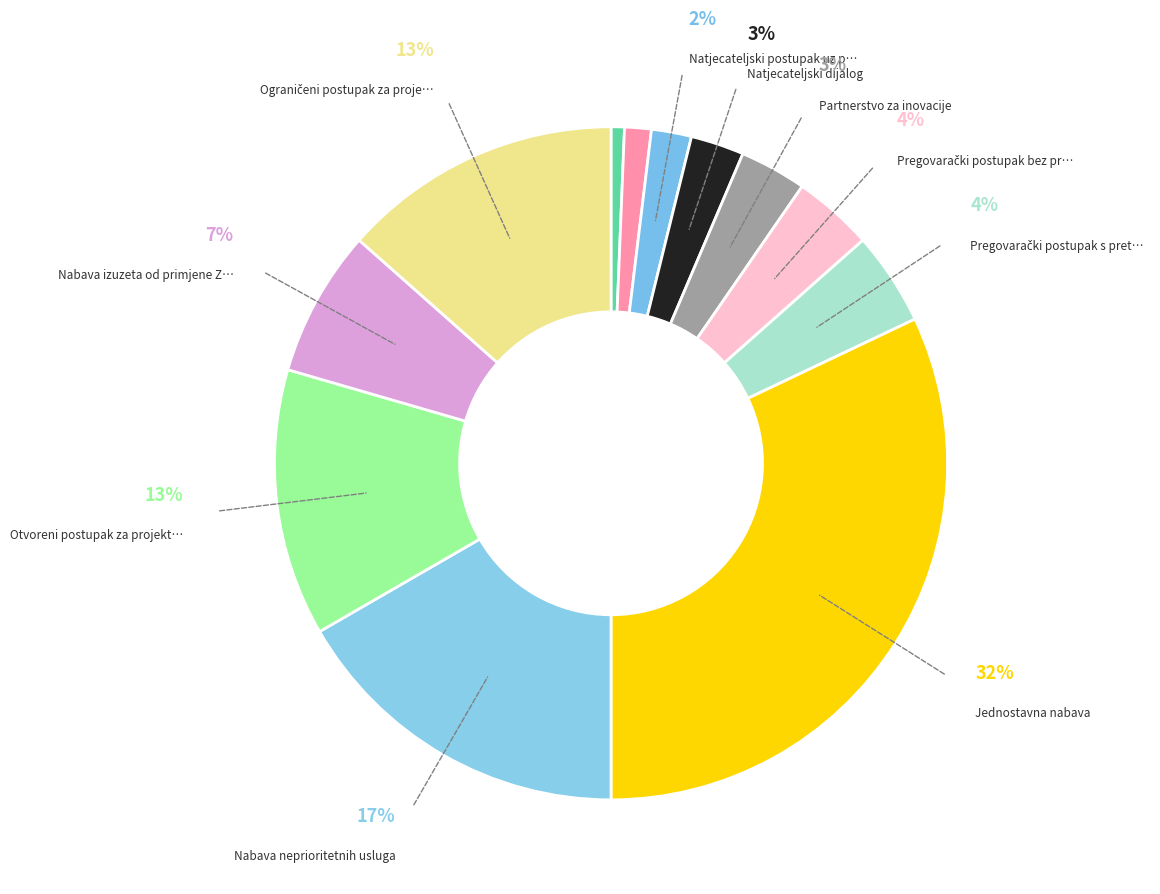

Rank the categories by value from lowest to highest.

Otvoreni postupak, Ograničeni postupak, Natjecateljski postupak uz pregovore, Natjecateljski dijalog, Partnerstvo za inovacije, Pregovarački postupak bez prethodne objave, Pregovarački postupak s prethodnim pozivom, Nabava izuzeta od primjene ZJN, Otvoreni postupak za projektni natječaj, Ograničeni postupak za projektni natječaj, Nabava neprioritetnih usluga, Jednostavna nabava